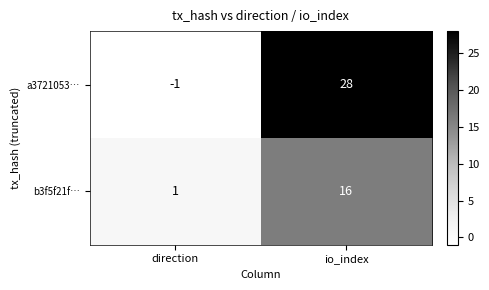

At how many categories does at least one series exceed 19?

1